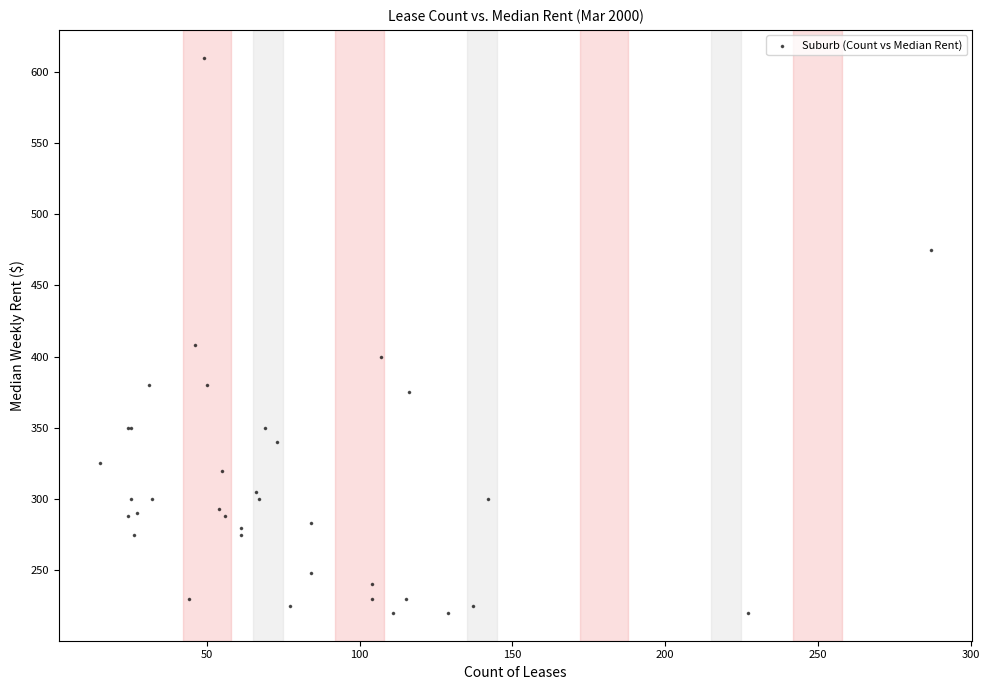

What Y value in the scatter plot is closest to 415?

408